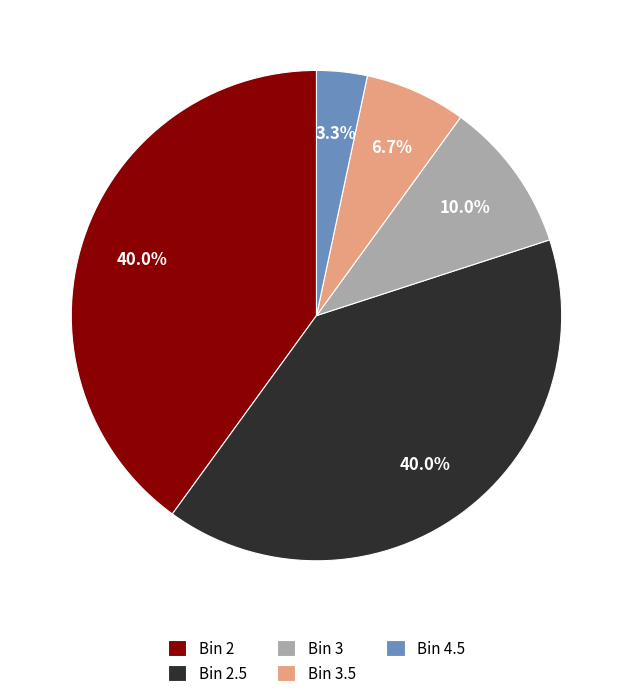

What is the ratio of the value at Bin 2.5 to the value at Bin 3?

4.0